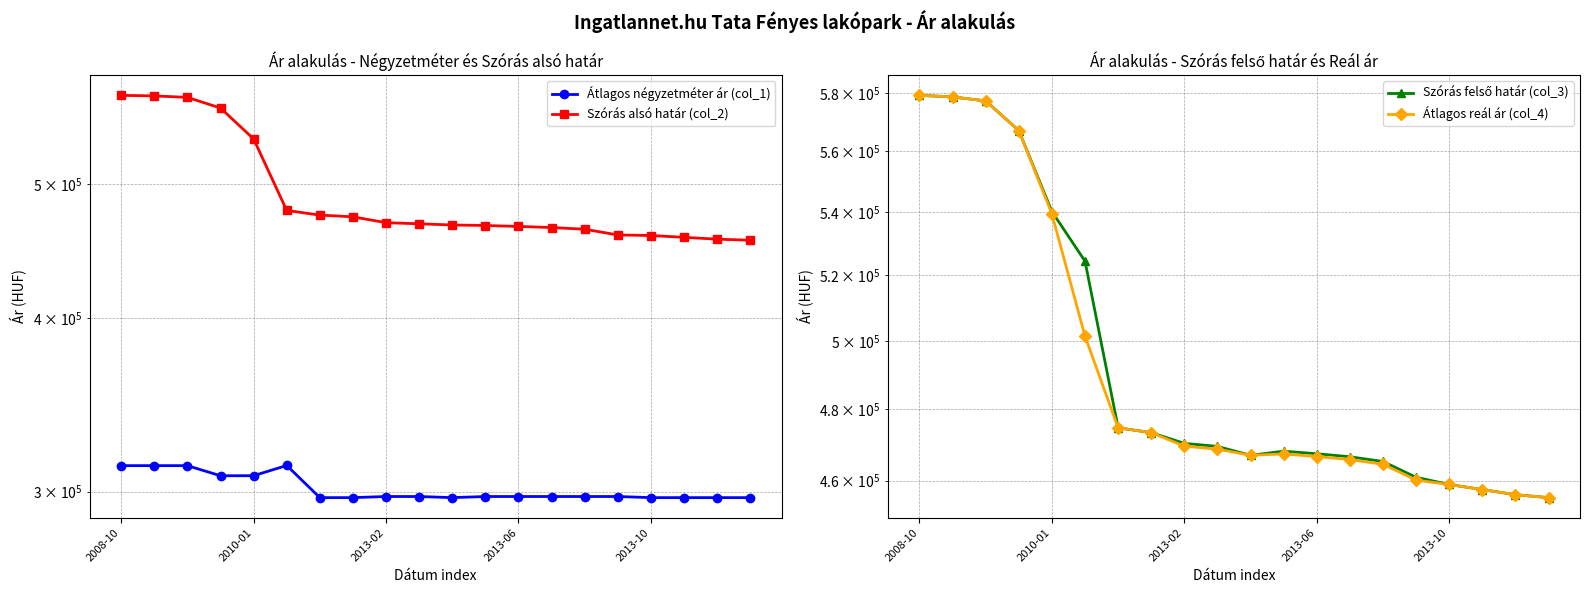

What are all the series names shown in the legend?

Átlagos négyzetméter ár (col_1), Szórás alsó határ (col_2), Szórás felső határ (col_3), Átlagos reál ár (col_4)